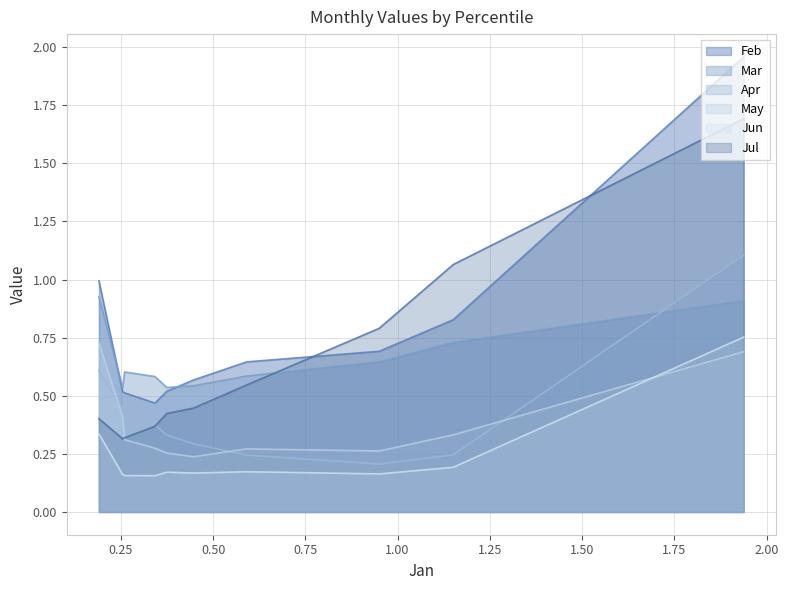

What is the smallest value displayed?

0.2